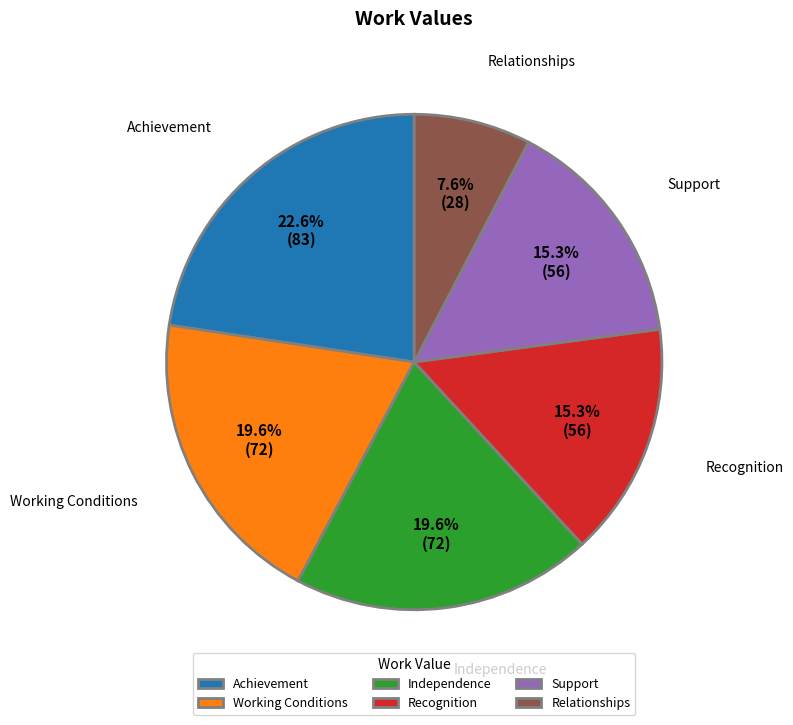

To the nearest percent, what portion does Relationships represent?

8%